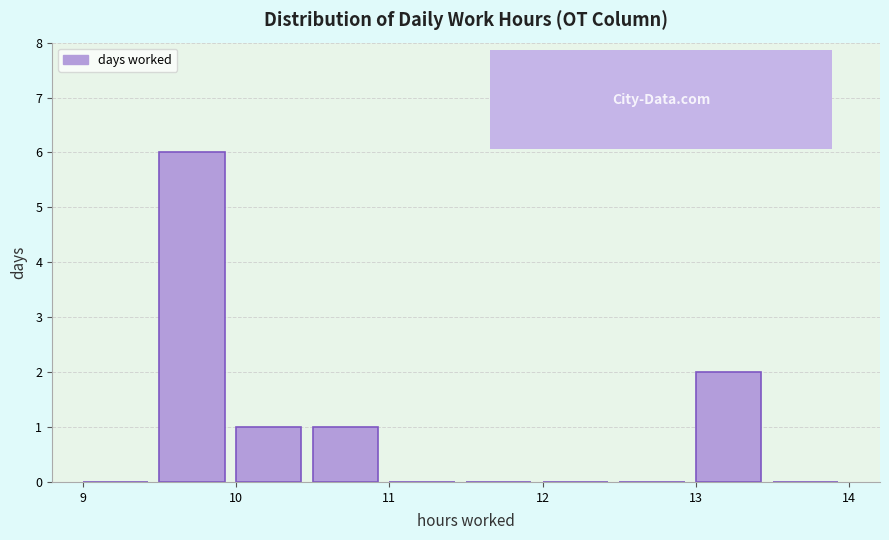

How tall is the bar that spans 10.5 to 11.0 on the x-axis? The values are not printed on the chart, so give them approximately, as read against the axis.

1